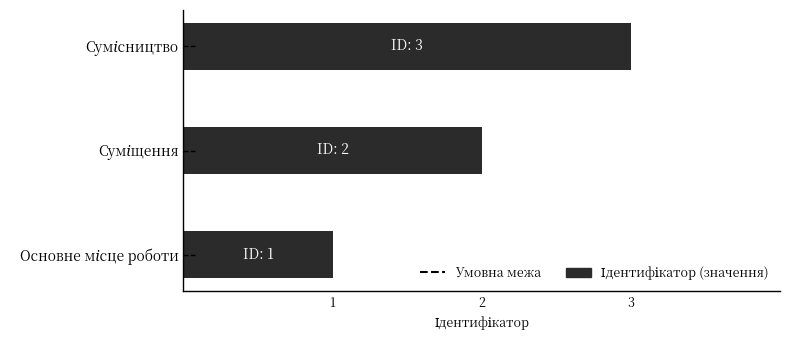

What is the greatest value displayed?

3